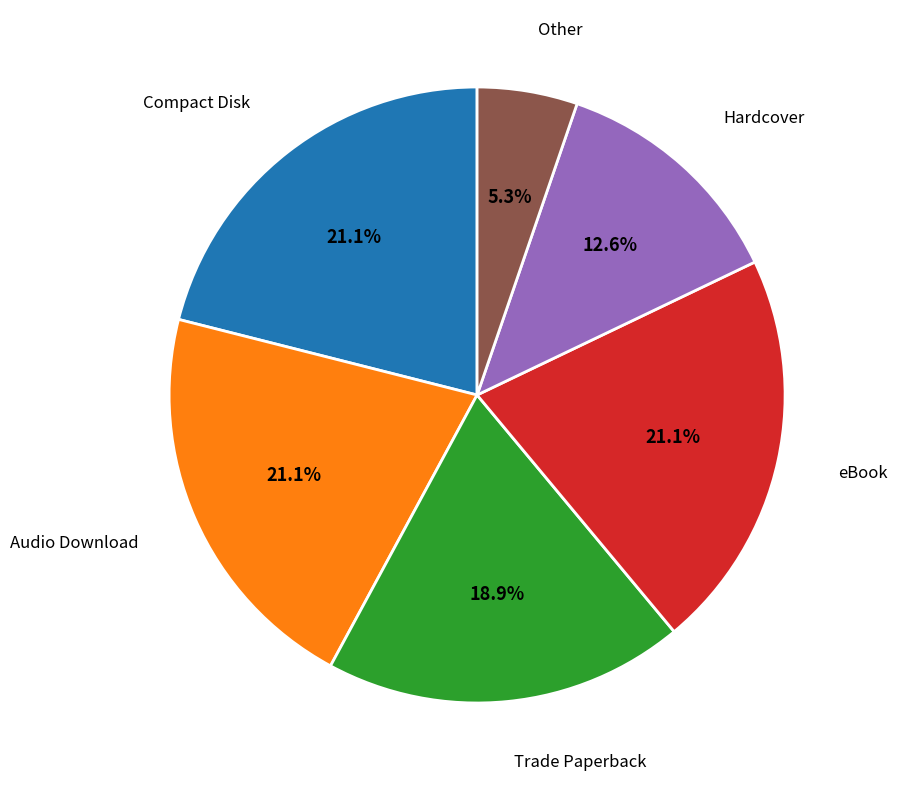

The Compact Disk slice represents 21% of the pie. True or false?

True